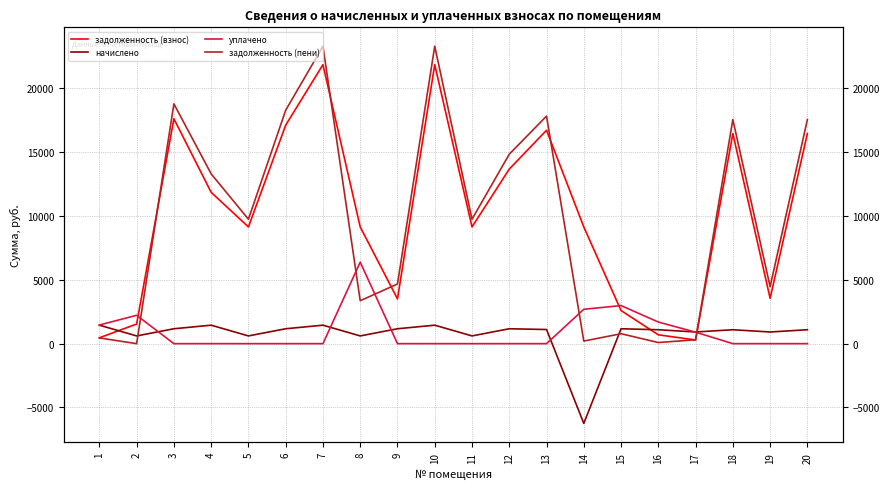

How many intersections are there between задолженность (взнос) and уплачено?

3